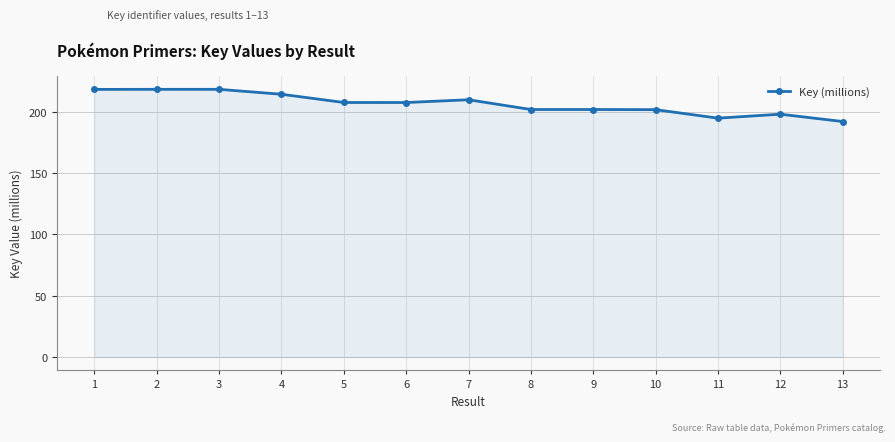

What is the maximum value shown in the chart?

218.3